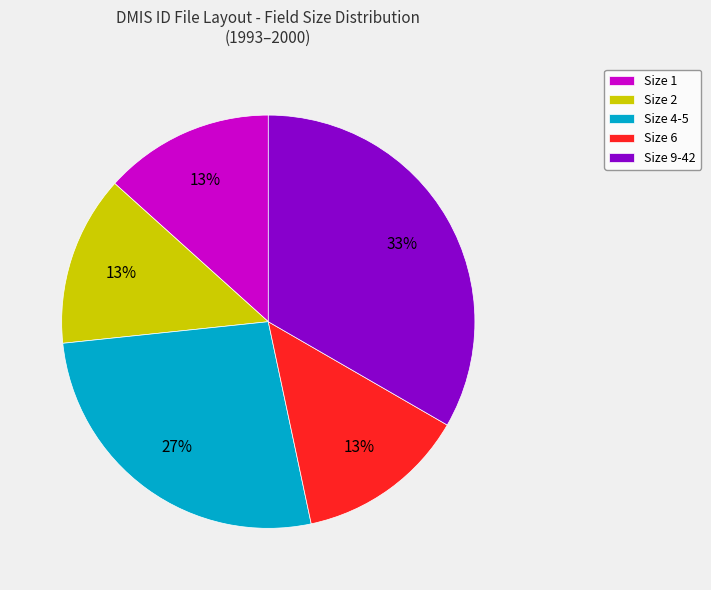

Which category has the biggest portion of the pie?

Size 9-42